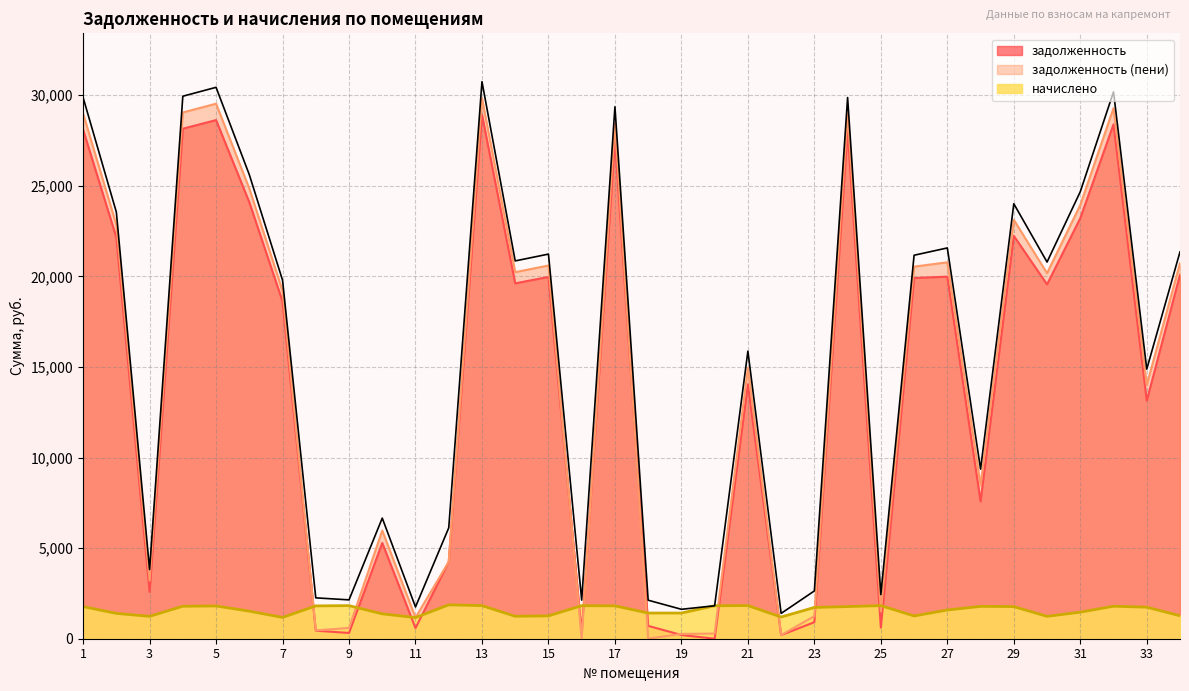

Which has a higher value, 11 or 24?

24